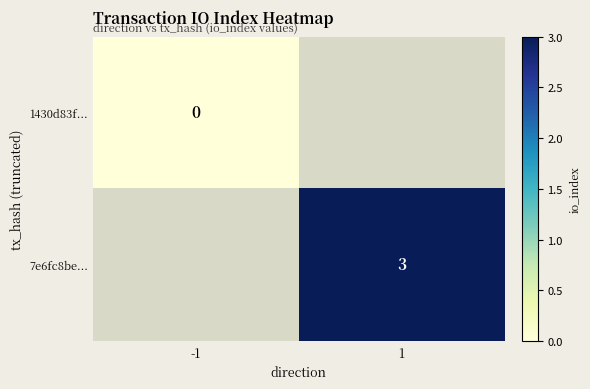

How many values in 7e6fc8be... are above zero?

1